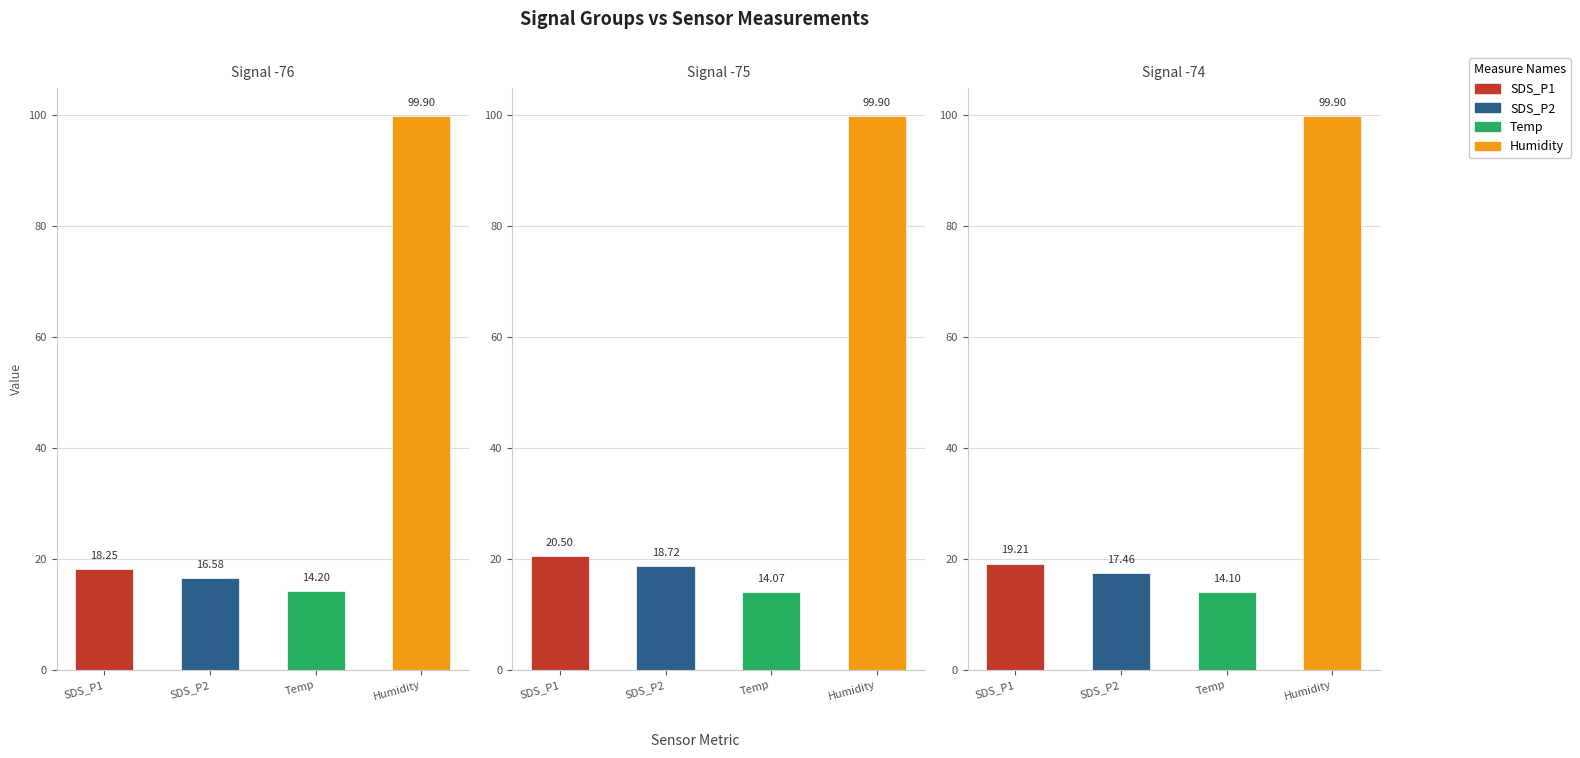

List the series in order of their peak value, highest first.

Humidity, SDS_P1, SDS_P2, Temp